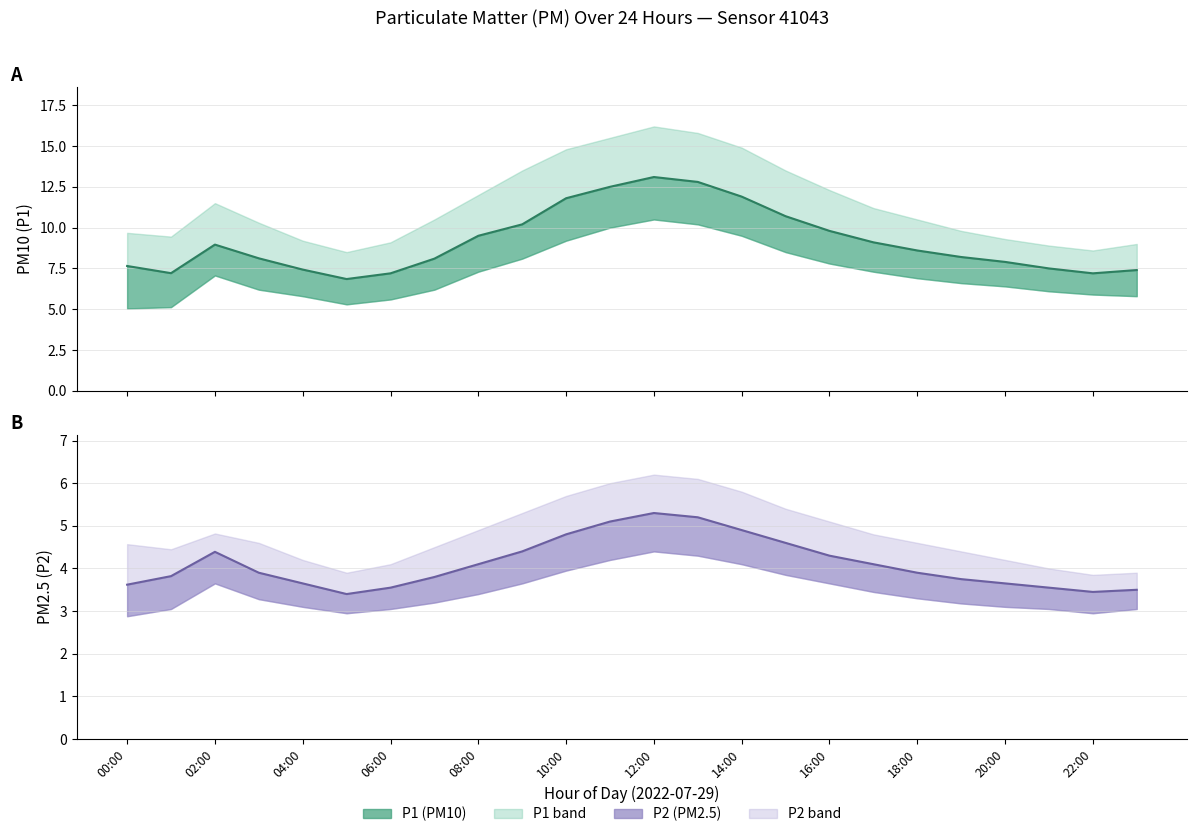

How many lines are shown in the chart?

2